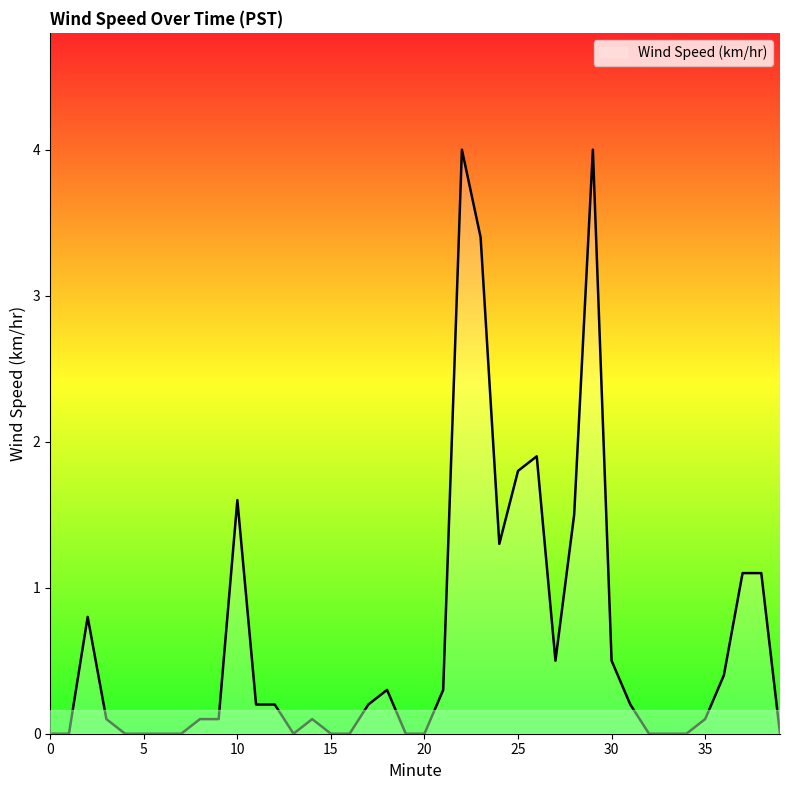

What is the maximum value shown in the chart?

4.0